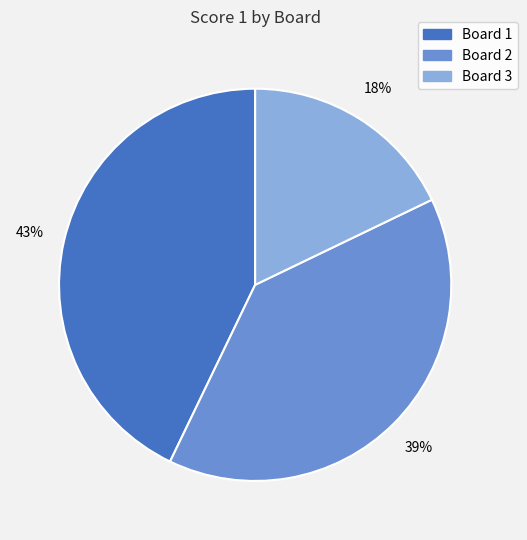

To the nearest percent, what is the average slice percentage?

33%